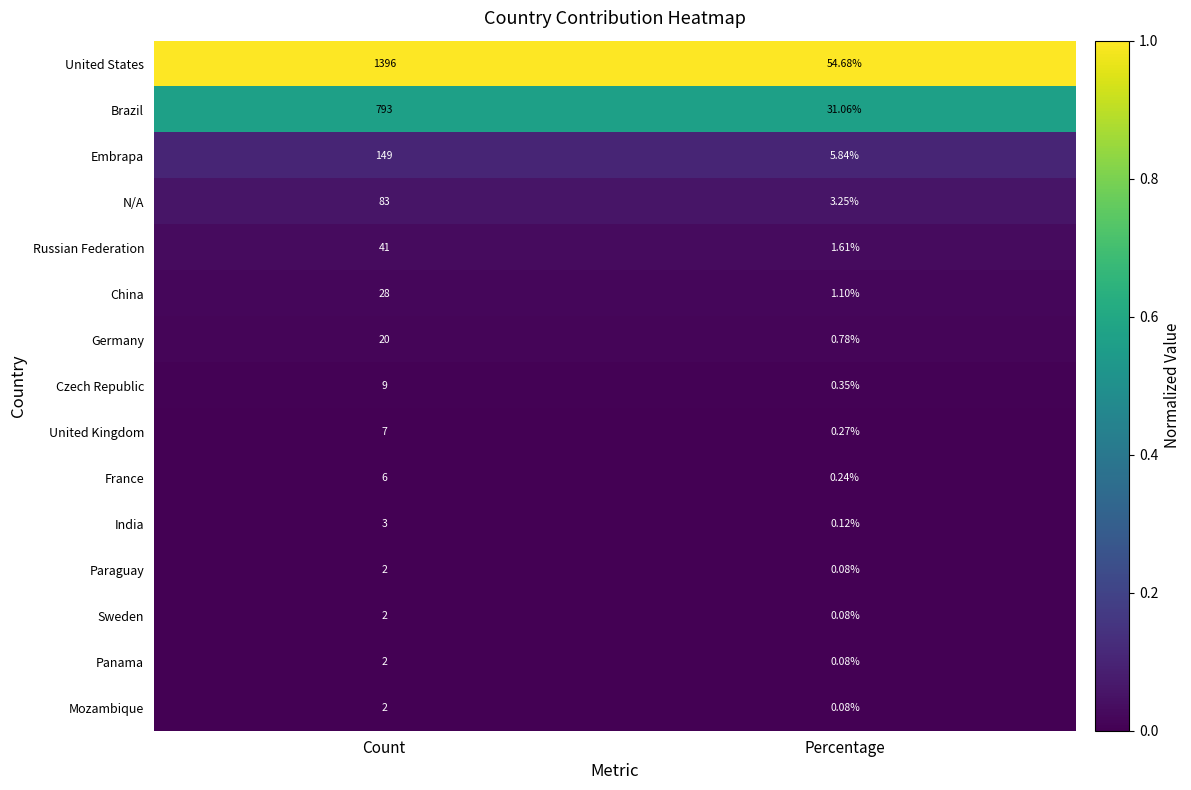

Which label corresponds to the smallest value in the chart?

Percentage